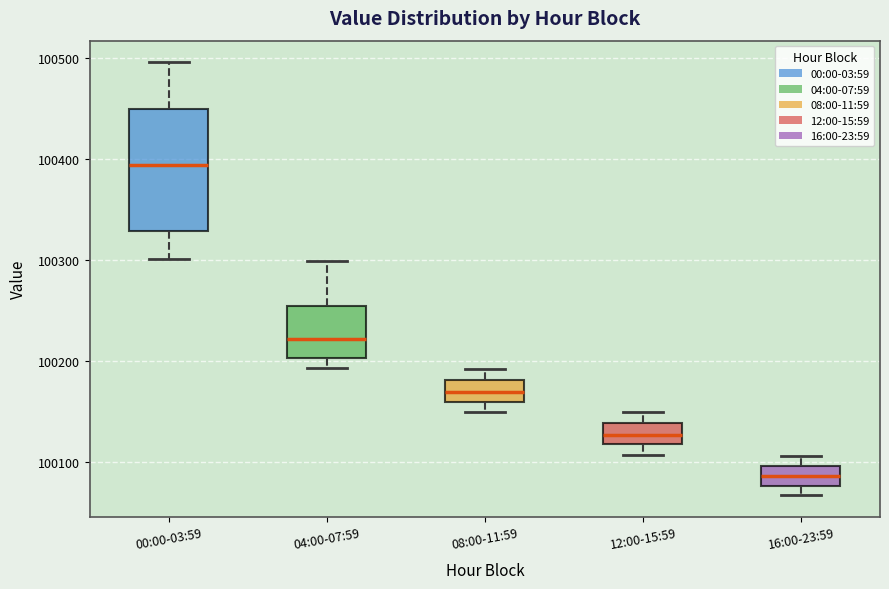

Comparing the boxes themselves (not the whiskers), which one is the tallest?

00:00-03:59